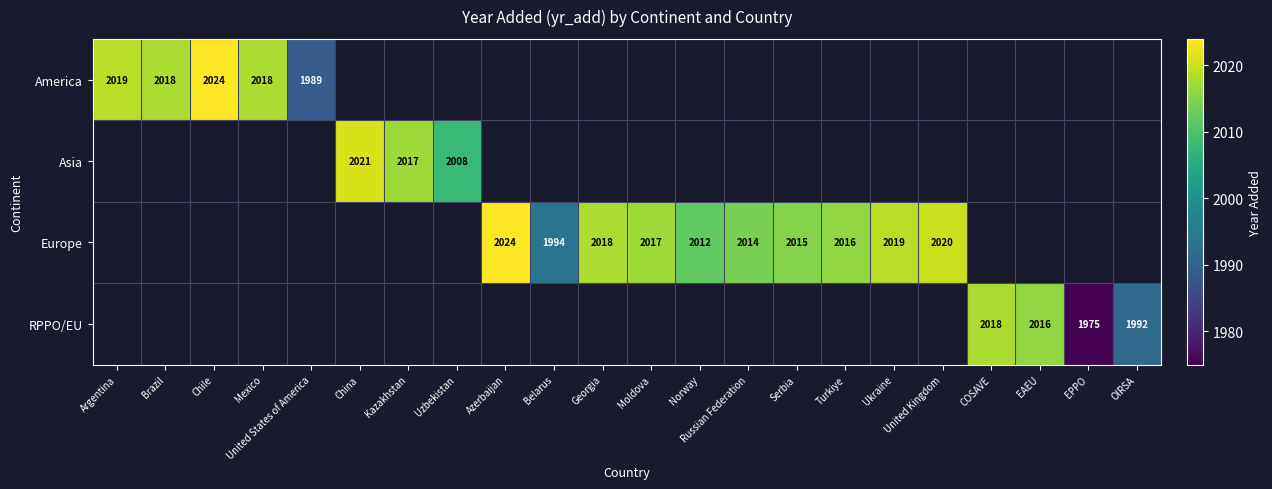

The Europe series shows 1166 at Russian Federation. True or false?

False